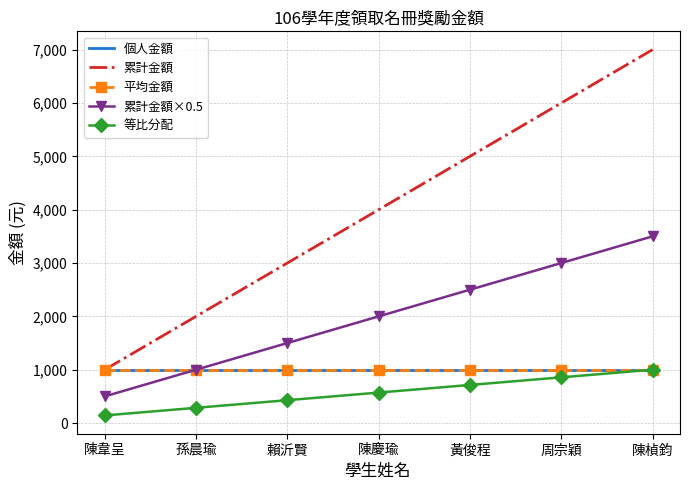

Reading left to right, transcribe all the data shown in this chart.

個人金額: 1000.0	1000.0	1000.0	1000.0	1000.0	1000.0	1000.0
累計金額: 1000.0	2000.0	3000.0	4000.0	5000.0	6000.0	7000.0
平均金額: 1000.0	1000.0	1000.0	1000.0	1000.0	1000.0	1000.0
累計金額×0.5: 500.0	1000.0	1500.0	2000.0	2500.0	3000.0	3500.0
等比分配: 142.9	285.7	428.6	571.4	714.3	857.1	1000.0